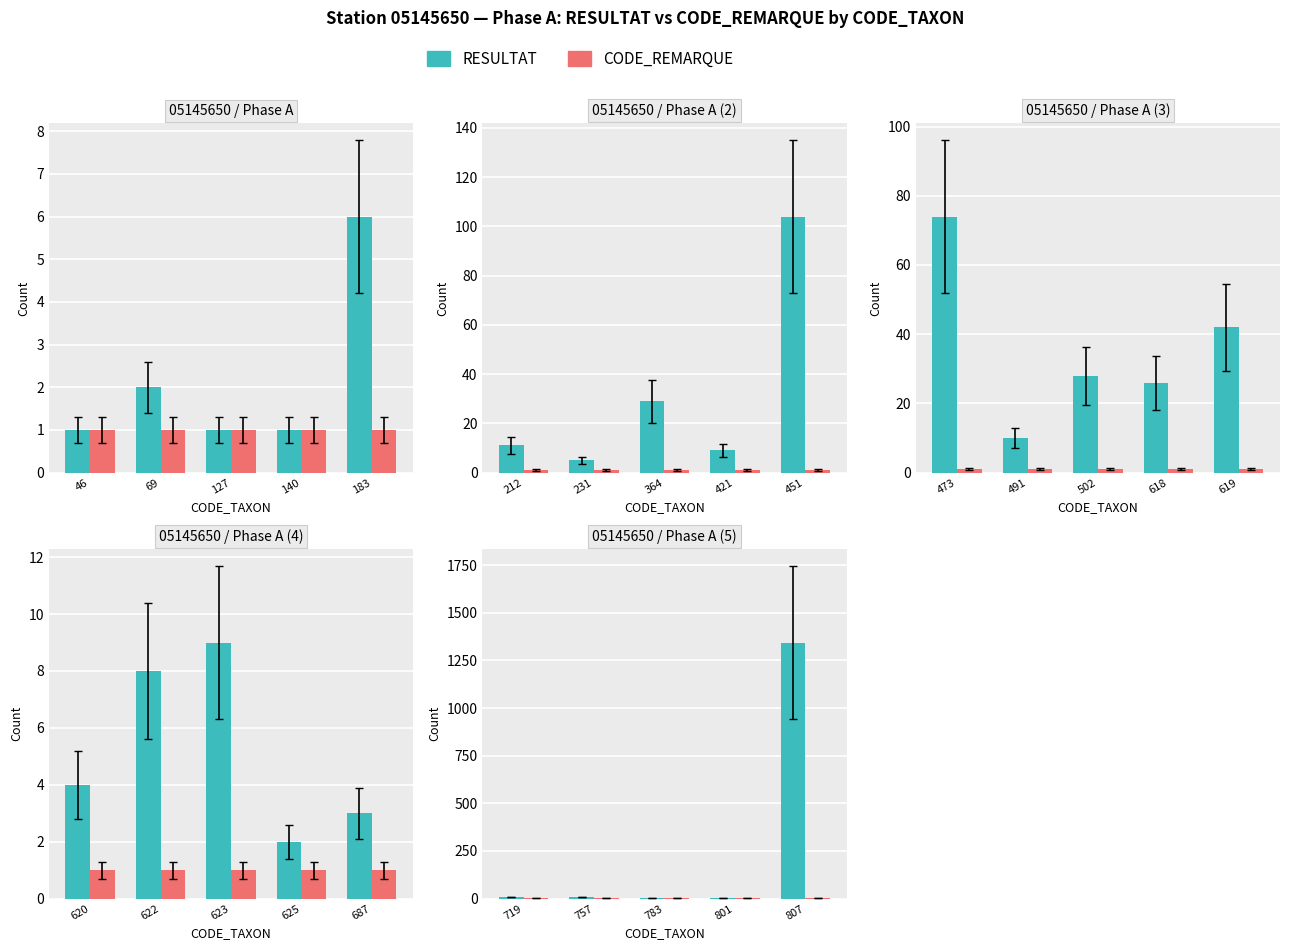

The CODE_REMARQUE series shows 1 at 719. True or false?

True